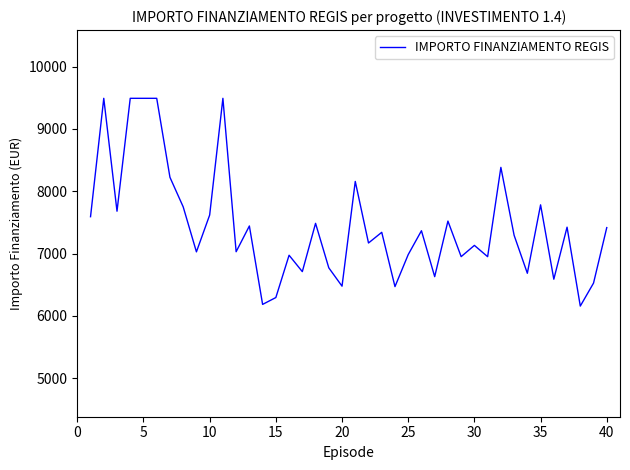

What is the difference between the maximum and minimum values?

3334.9